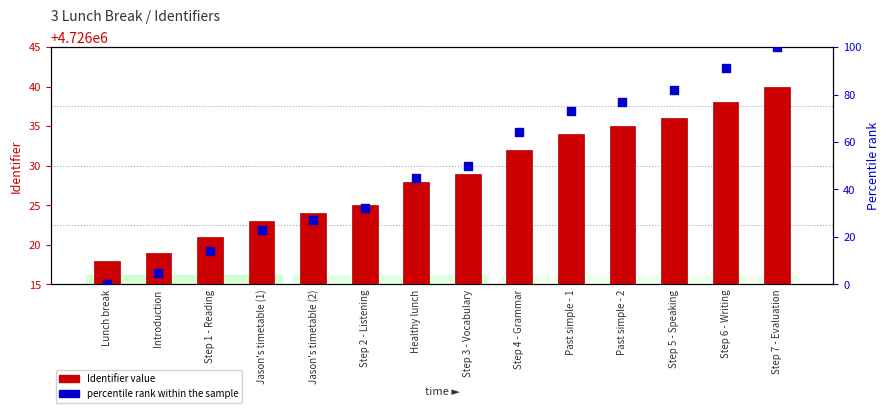

Which series reaches the minimum Y coordinate?

percentile rank within the sample